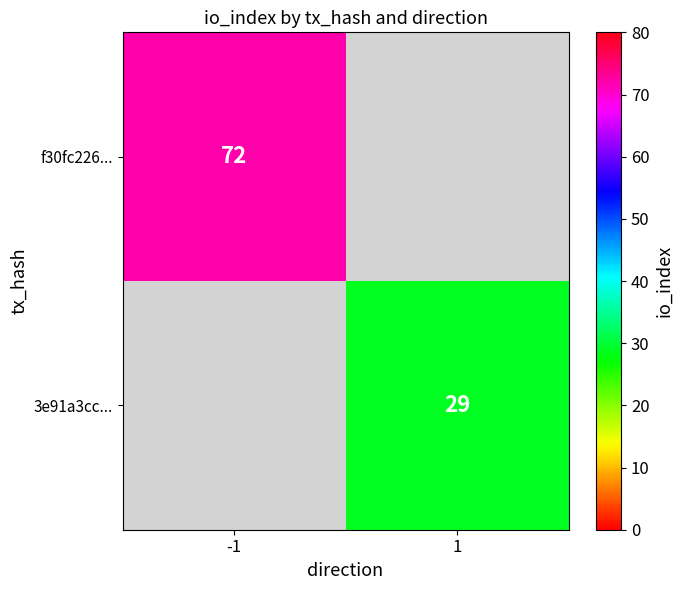

Is the value of f30fc226... at -1 greater than the value of 3e91a3cc... at 1?

Yes